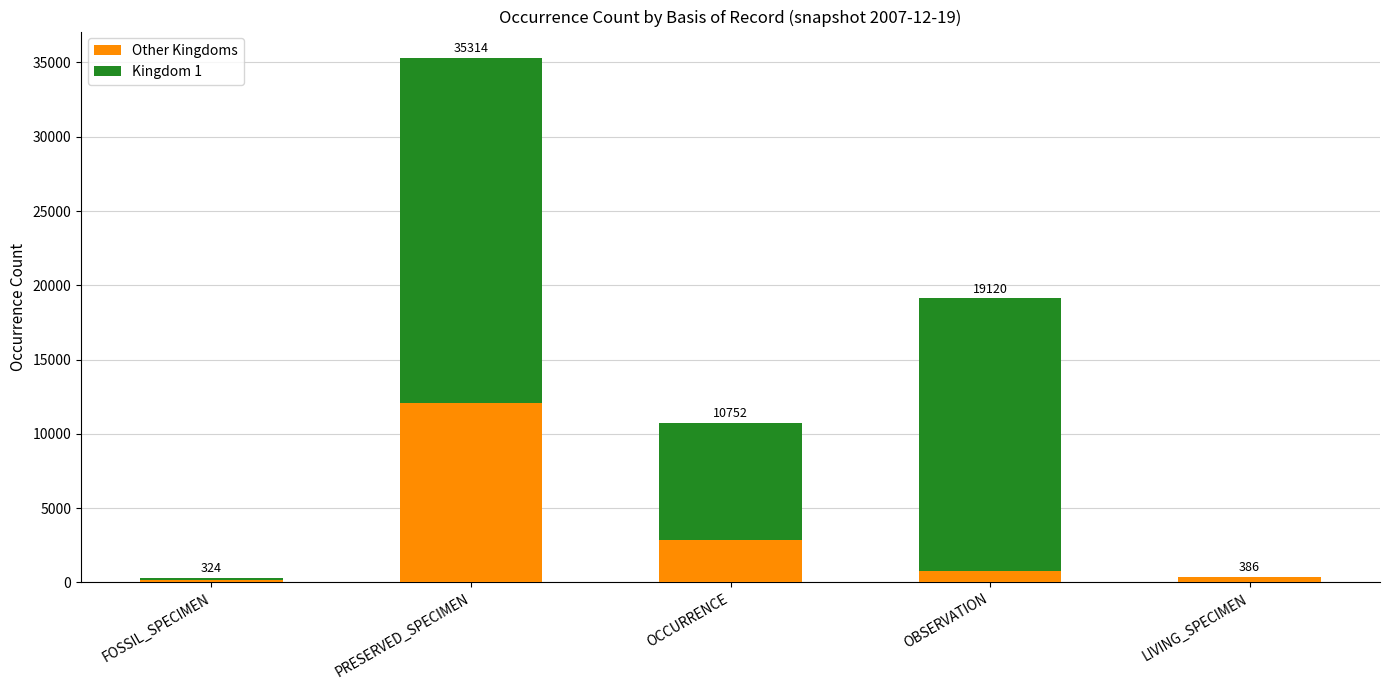

List the series in order of their overall mean, highest first.

Kingdom 1, Other Kingdoms